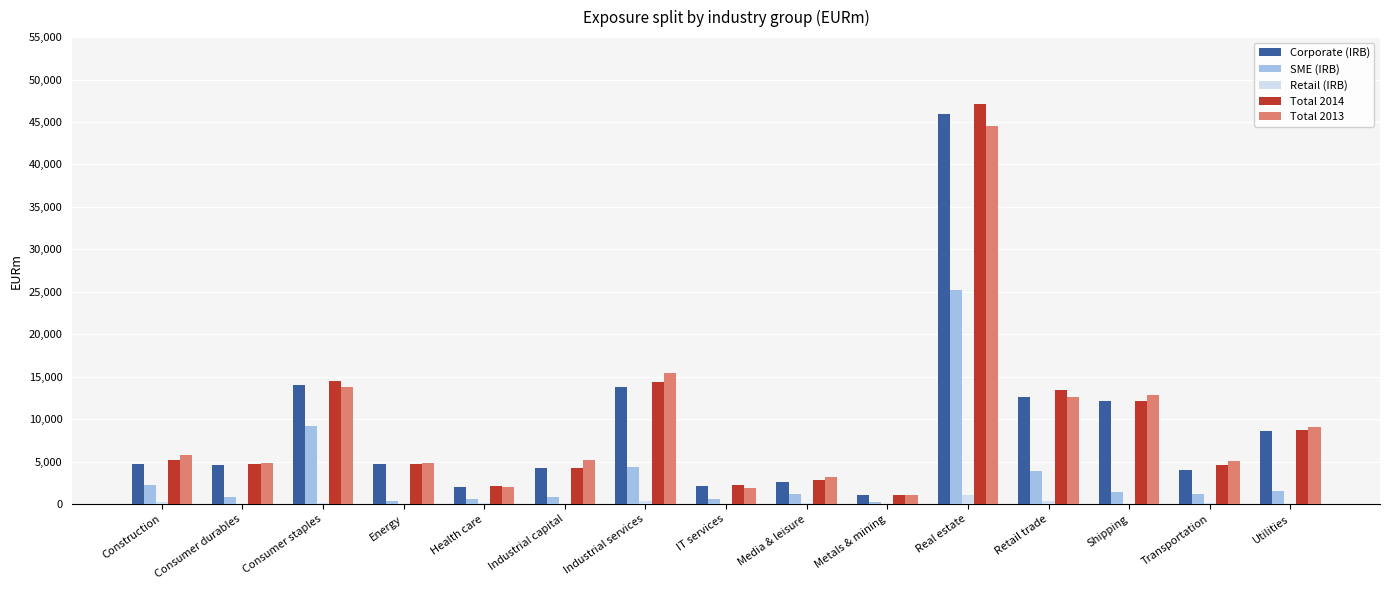

What is the sum of the SME (IRB) values at Retail trade and Consumer staples?

13125.9